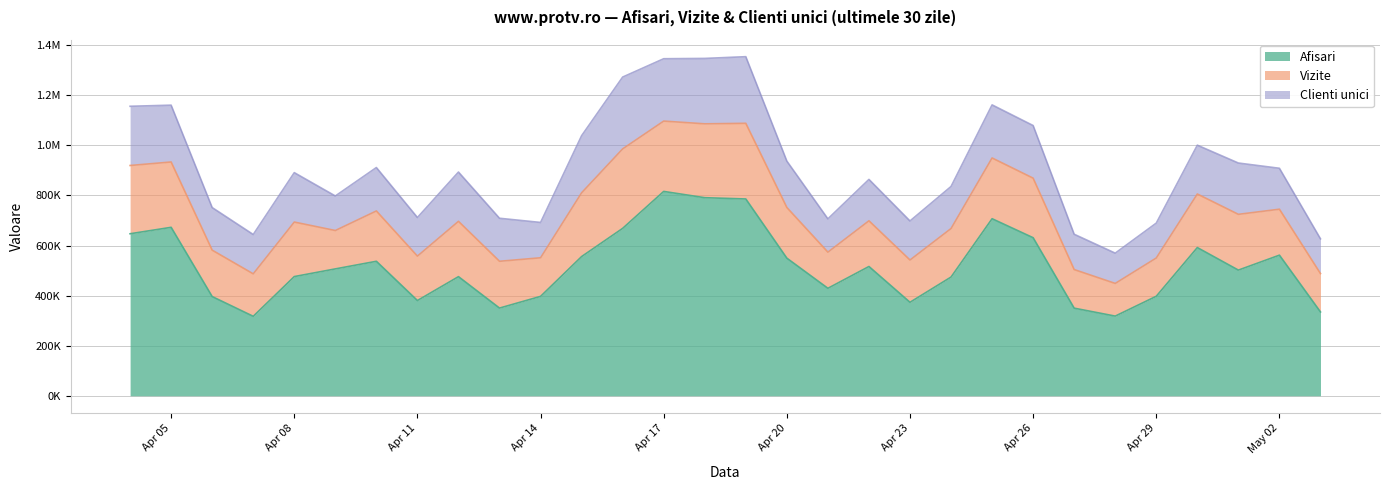

At which category is the sum across all series the highest?

2024.4.19